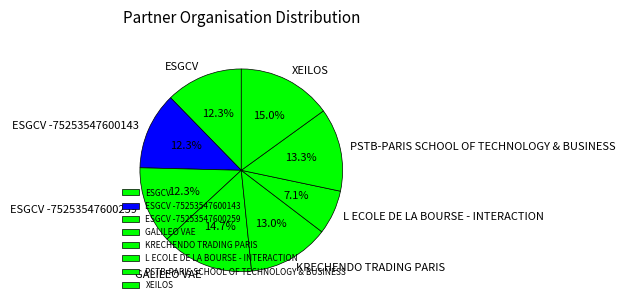

Approximately how many times larger is the value at XEILOS compared to GALILEO VAE?

1.0